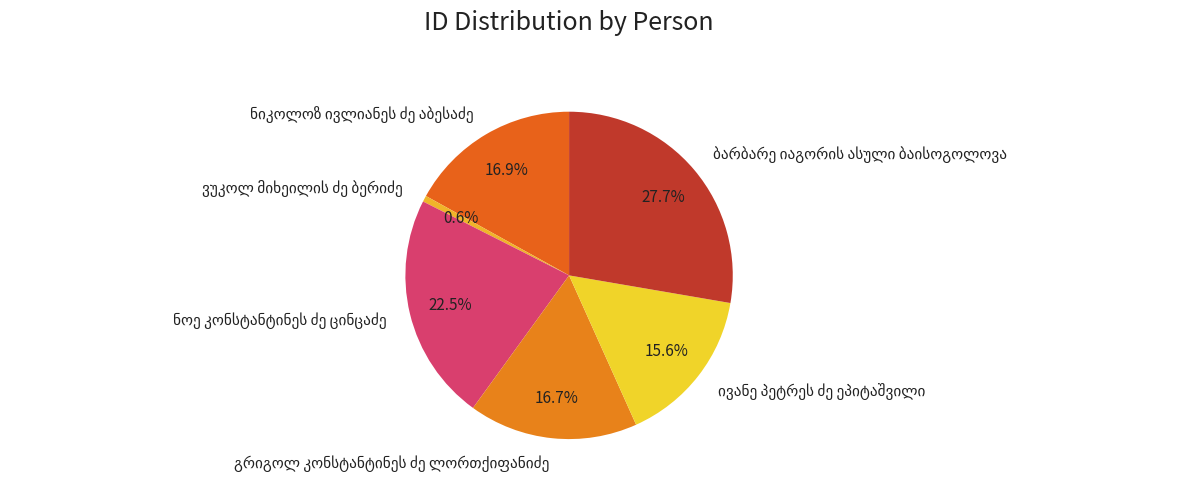

Is there a majority slice in this chart?

No